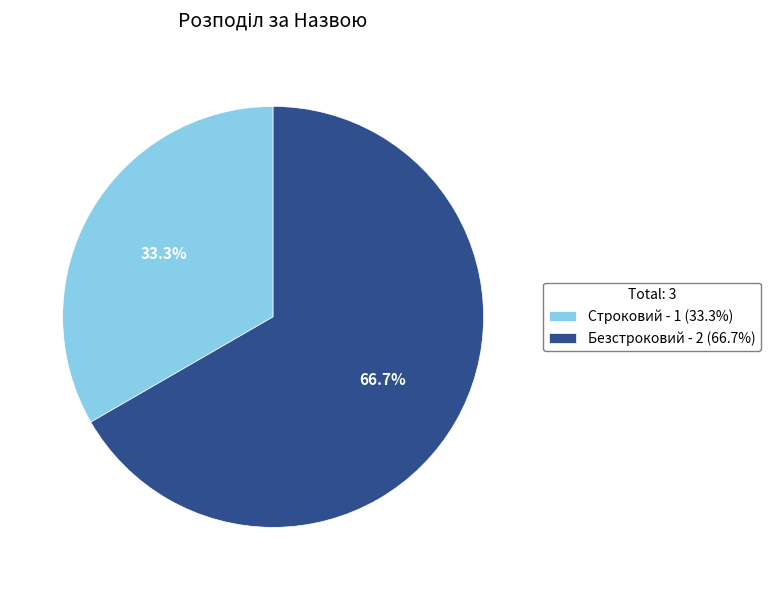

To the nearest percent, what portion does Строковий represent?

33%